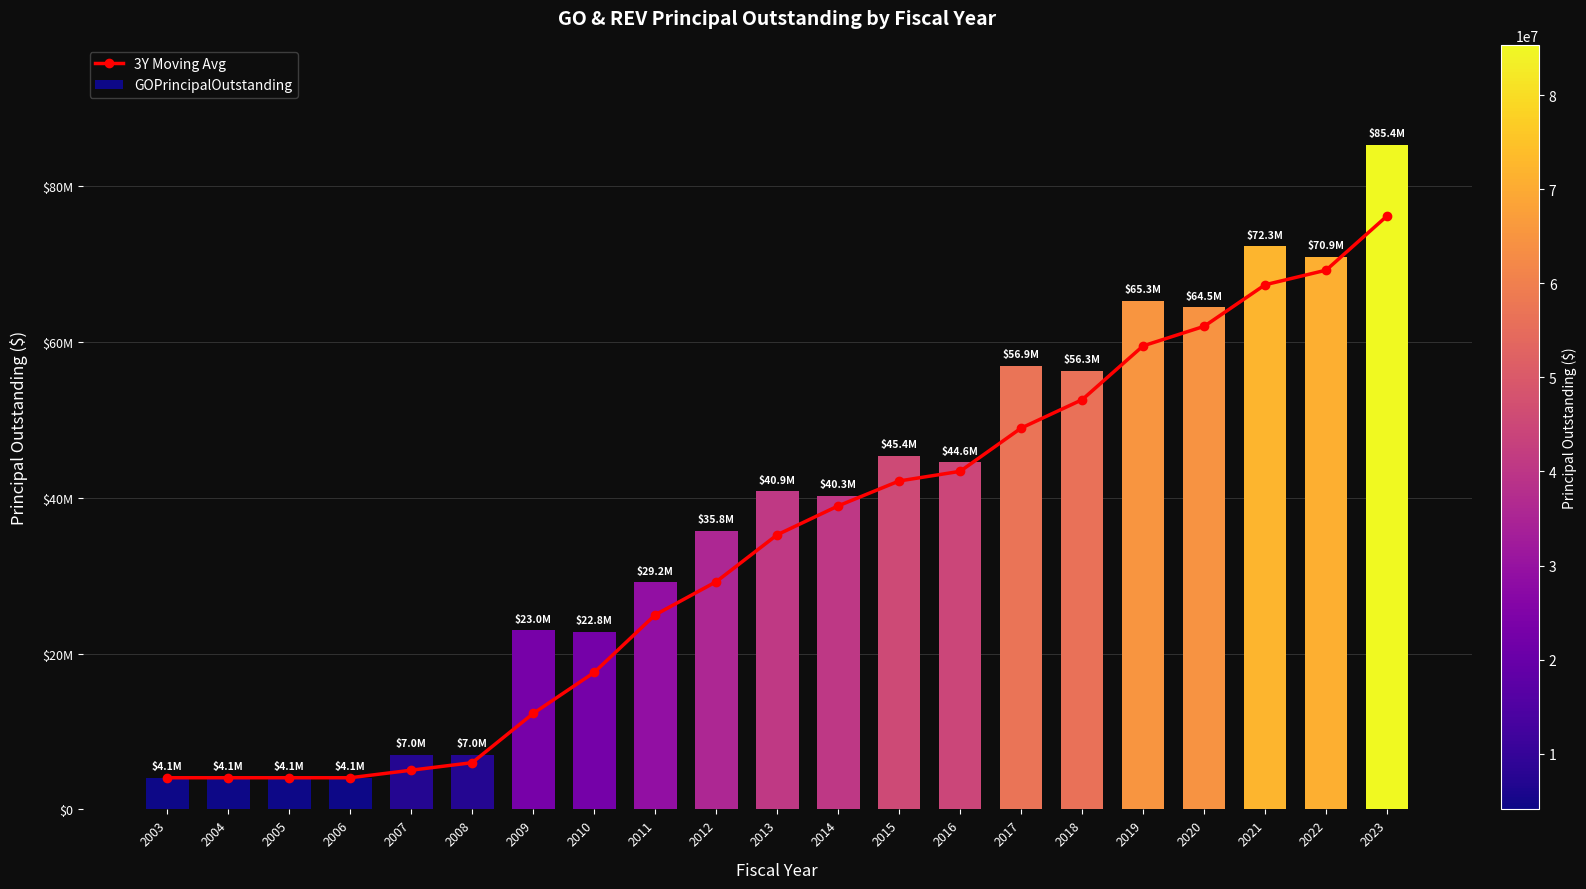

Between 2016 and 2014, which is larger?

2016